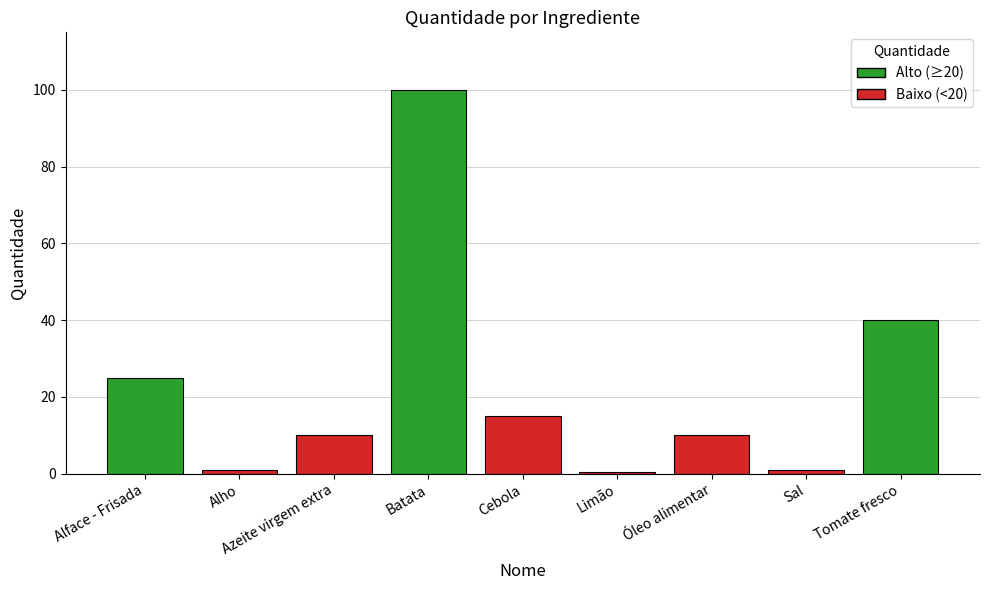

What is the label of the 5th bar from the left?

Cebola